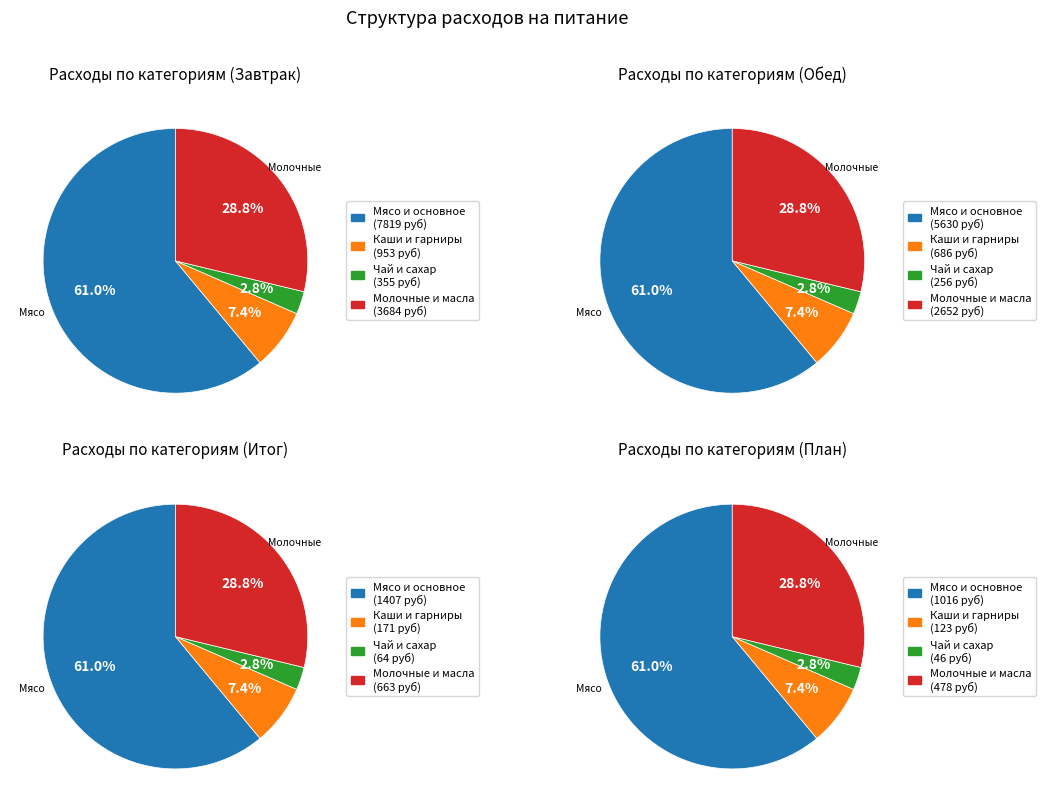

Is Мясо the majority of the pie?

Yes